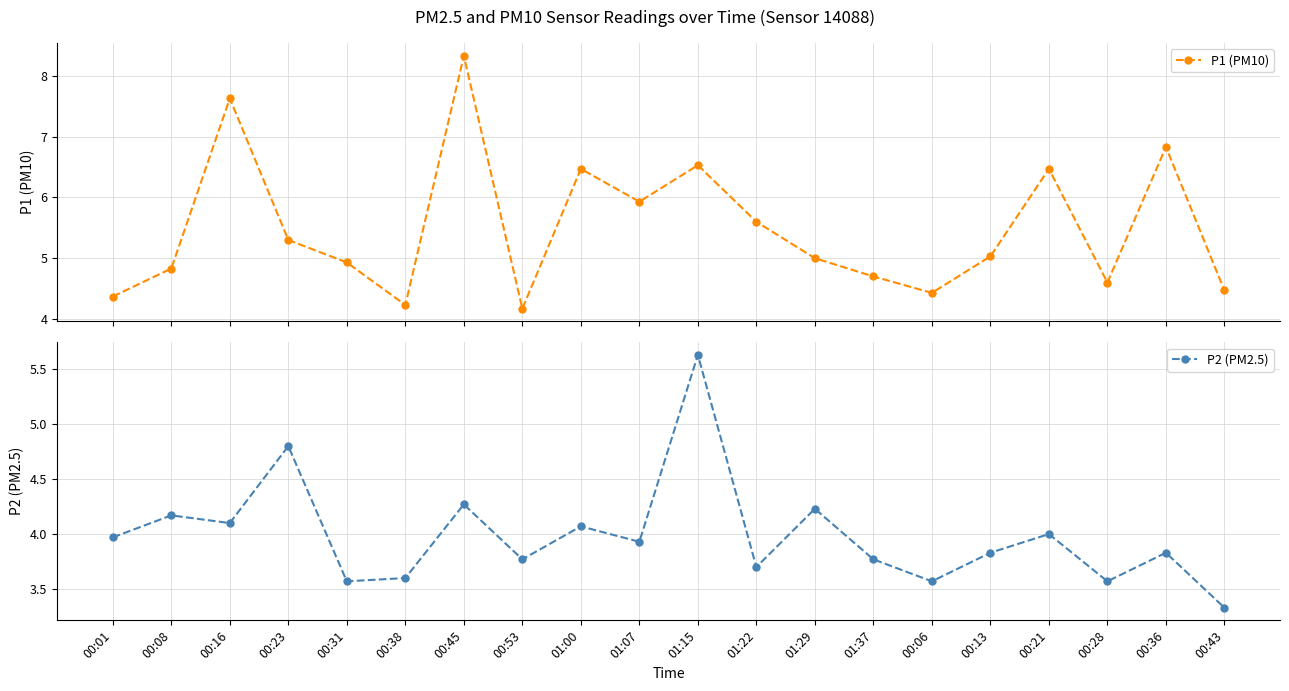

Reading left to right, what are all the values shown in this chart?

P1 (PM10): 4.4	4.8	7.6	5.3	4.9	4.2	8.3	4.2	6.5	5.9	6.5	5.6	5.0	4.7	4.4	5.0	6.5	4.6	6.8	4.5
P2 (PM2.5): 4.0	4.2	4.1	4.8	3.6	3.6	4.3	3.8	4.1	3.9	5.6	3.7	4.2	3.8	3.6	3.8	4.0	3.6	3.8	3.3